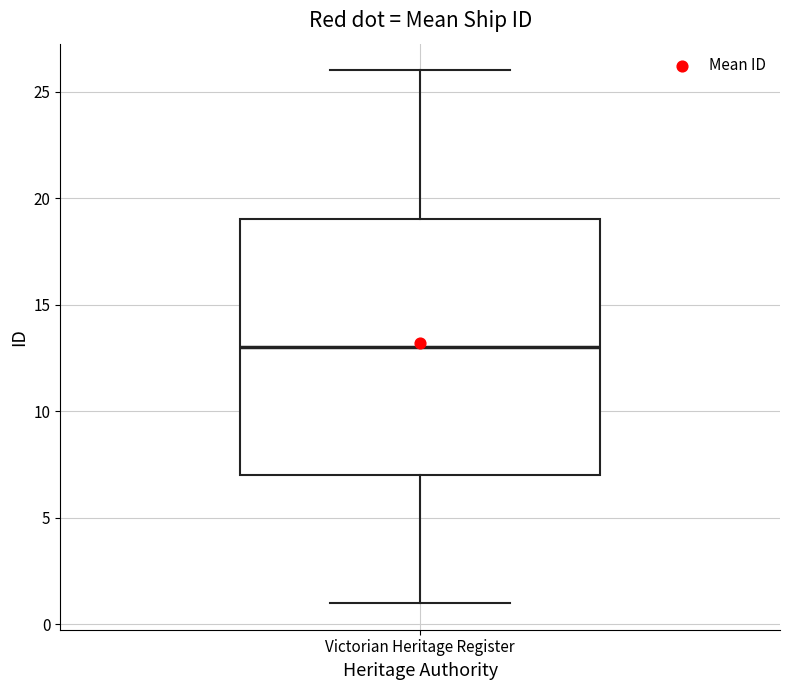

Transcribe this box plot: give where the median line is, the range the box spans, and where the two whiskers end, as read against the y-axis. The values are not printed on the chart, so give them approximately, as read against the axis.

median 13, box 7 to 19, whiskers 1 to 26